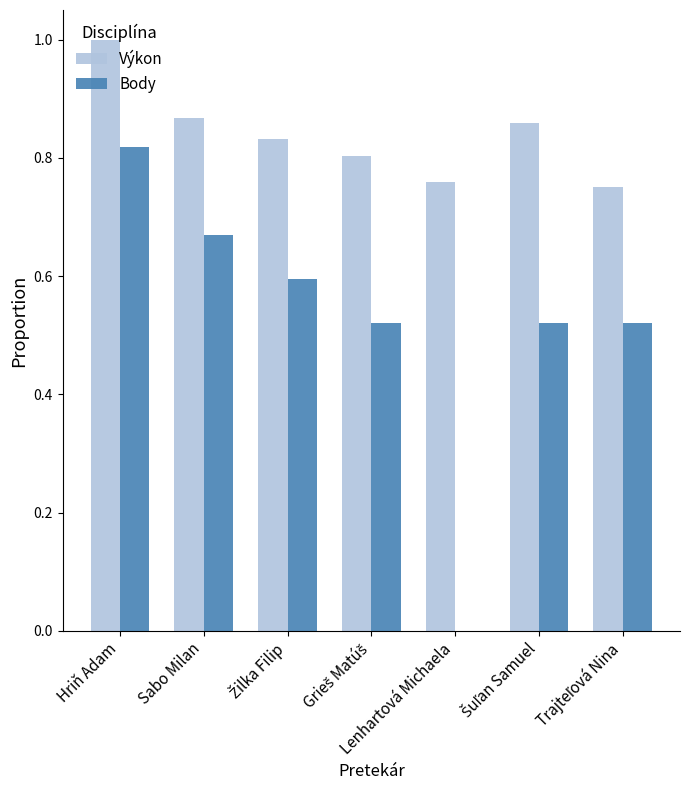

At which category is the sum across all series the highest?

Hriň Adam